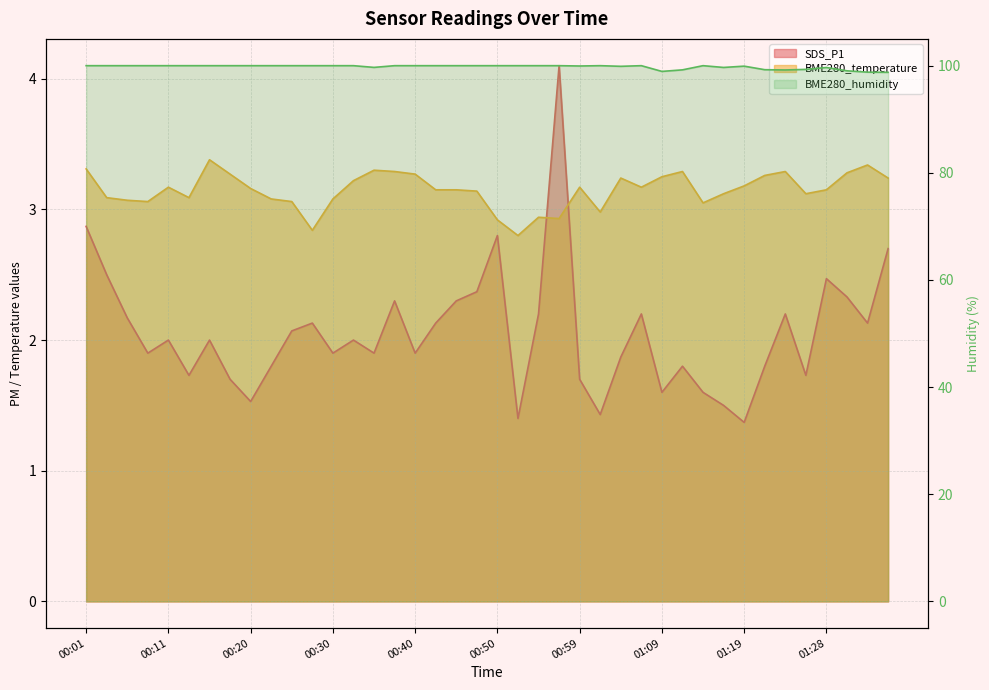

How many interior local peaks does the BME280_temperature series have?

9